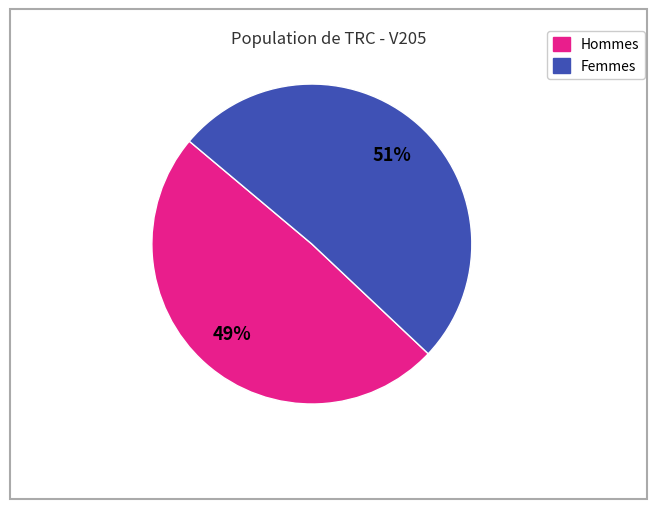

What is the smallest slice in the pie chart?

Hommes